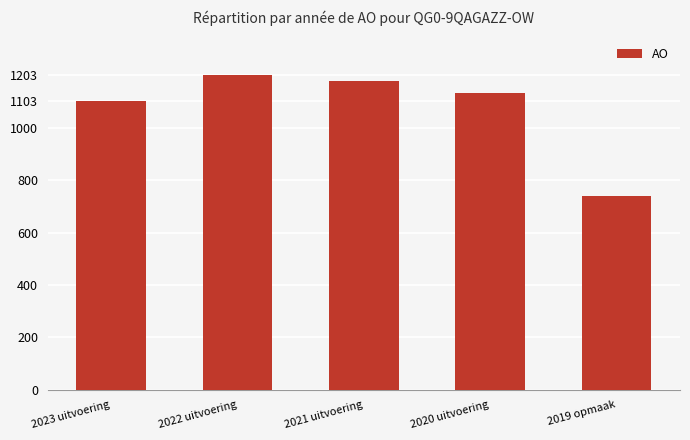

What is the difference between the values at 2021 uitvoering and 2020 uitvoering?

45